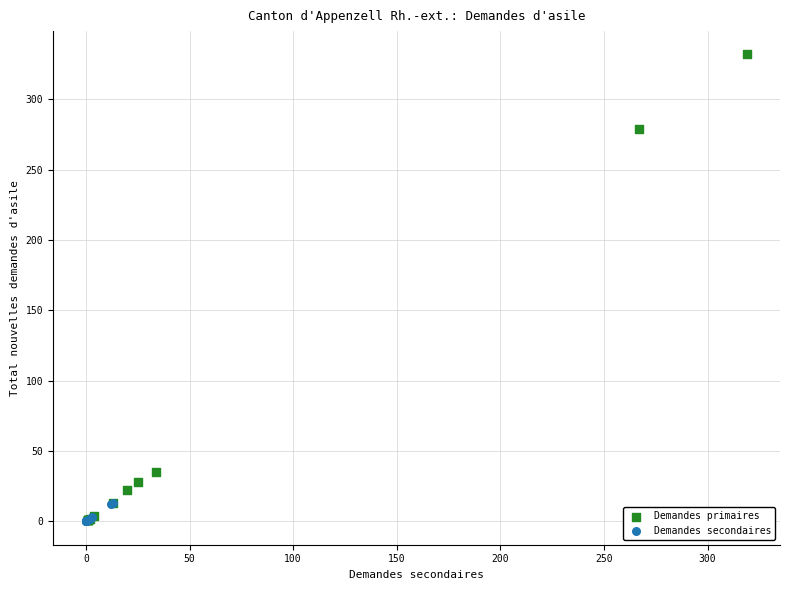

Which series has the widest spread of Y values?

Demandes primaires